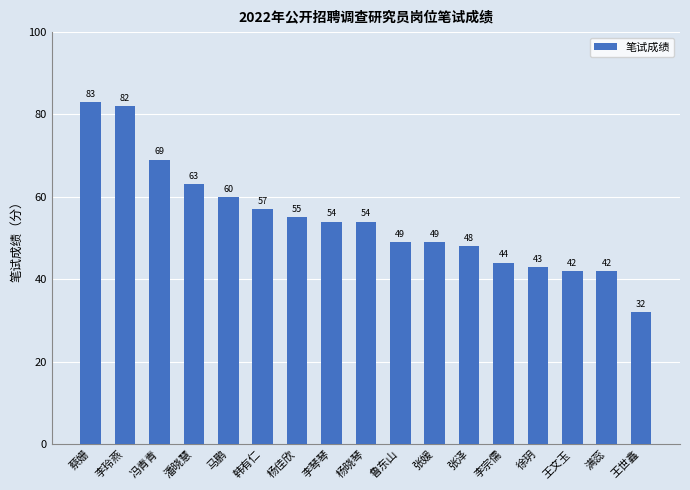

Reading left to right, transcribe all the data shown in this chart.

83	82	69	63	60	57	55	54	54	49	49	48	44	43	42	42	32